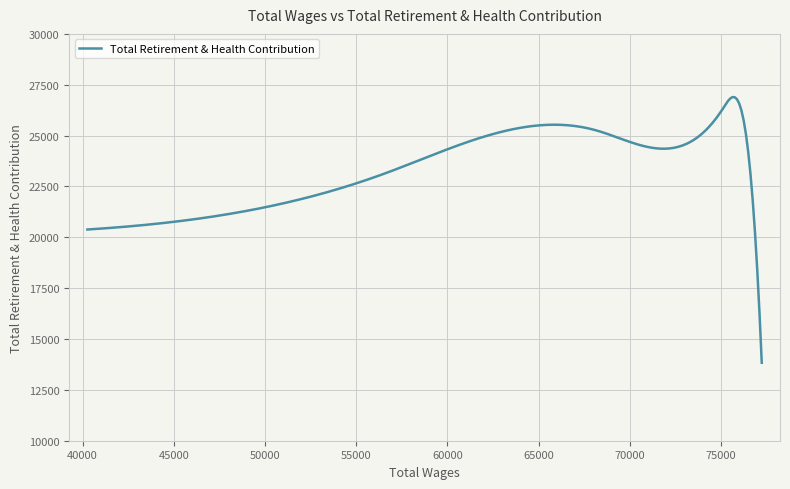

How many lines are shown in the chart?

1